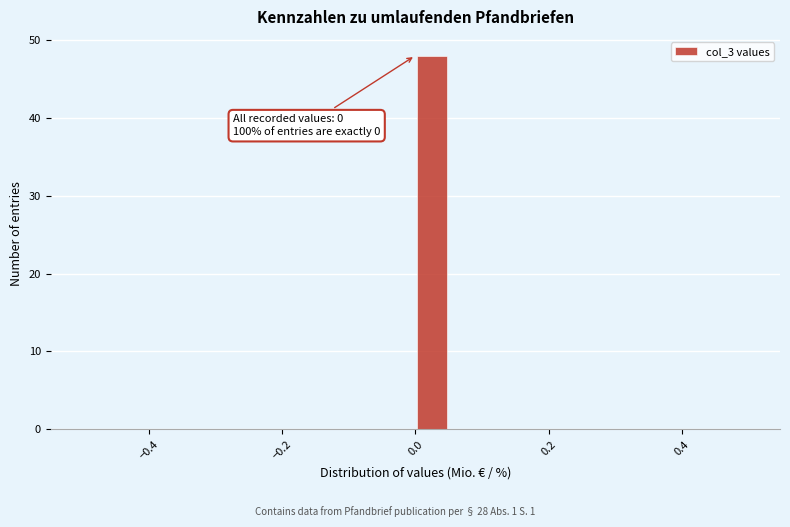

Read against the x-axis, roughly where is the centre of the tallest bar?

0.02